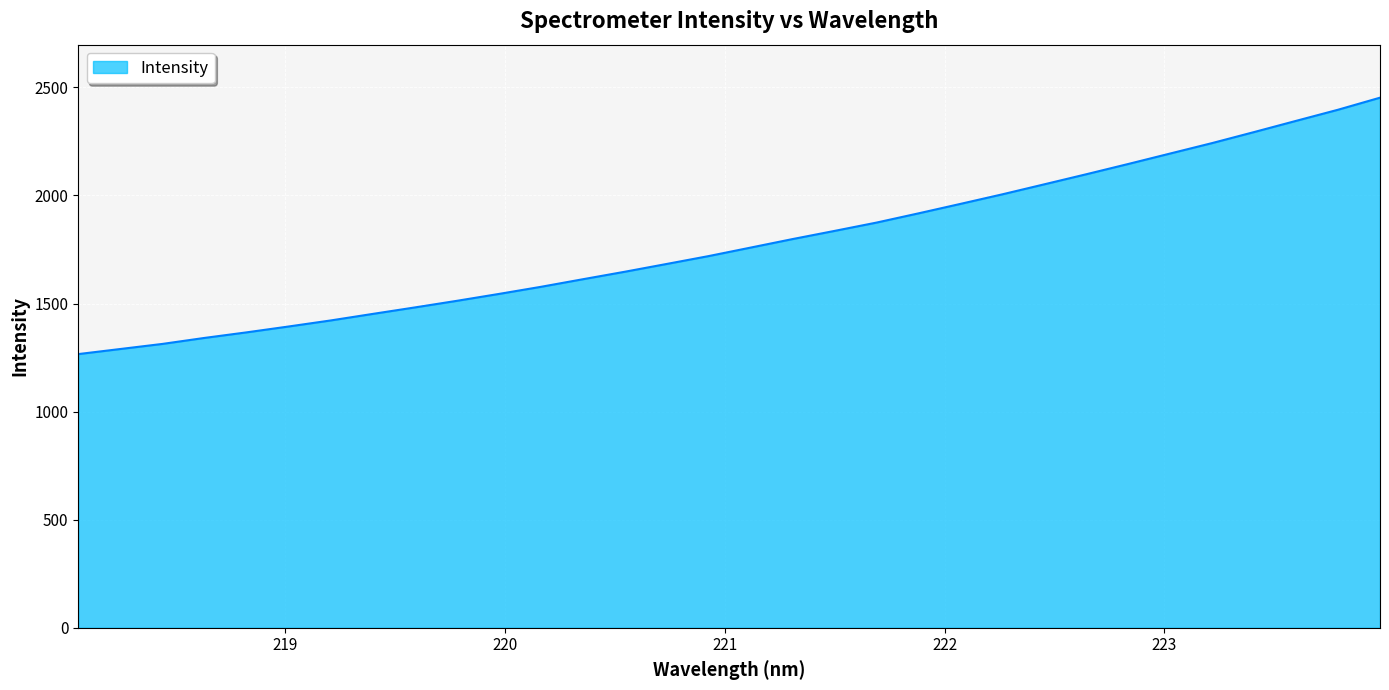

What is the difference between the second highest and second lowest values?

1107.0